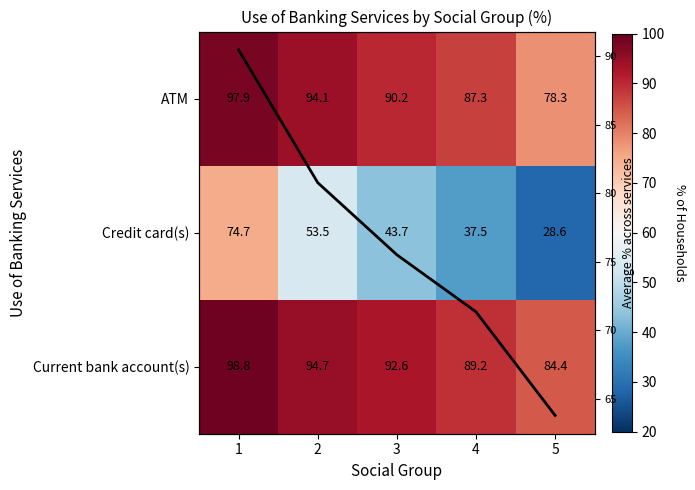

How many data points does each series have?

5